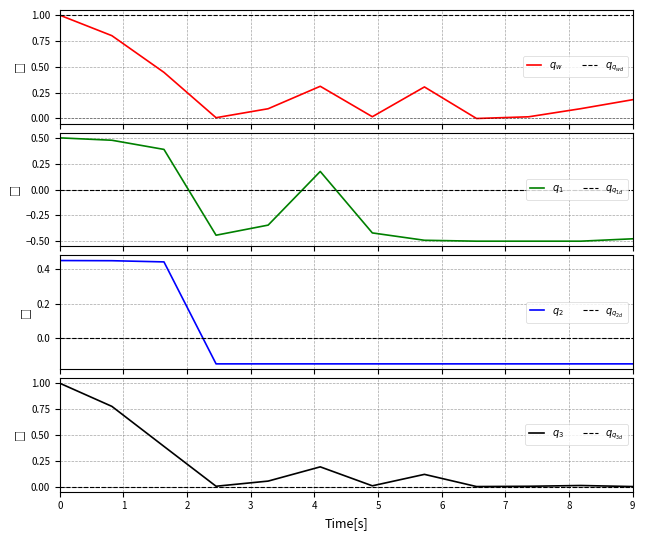

Which series has the widest spread of values?

q_w